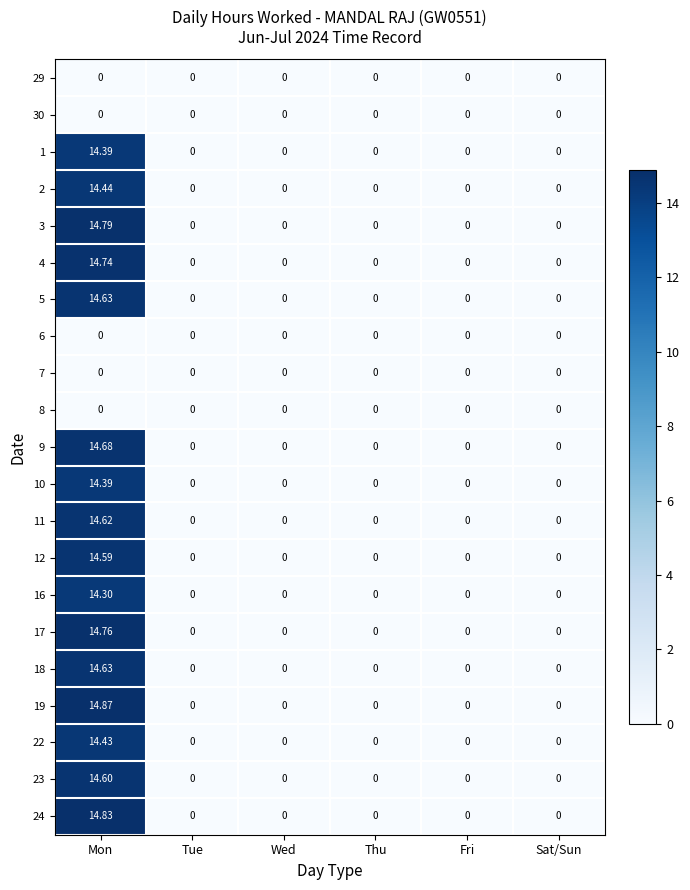

At which category does the chart reach its peak across all series?

Mon